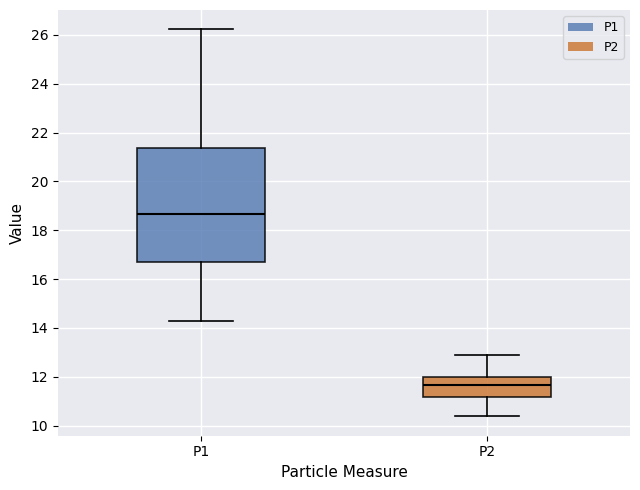

Reading left to right, read every box against the y-axis: the position of its median line, the range the box covers, and the ends of its whiskers. The values are not printed on the chart, so give them approximately, as read against the axis.

P1: median 18.6, box 16.6 to 21.4, whiskers 14.2 to 26.2
P2: median 11.6, box 11.2 to 12.0, whiskers 10.4 to 13.0